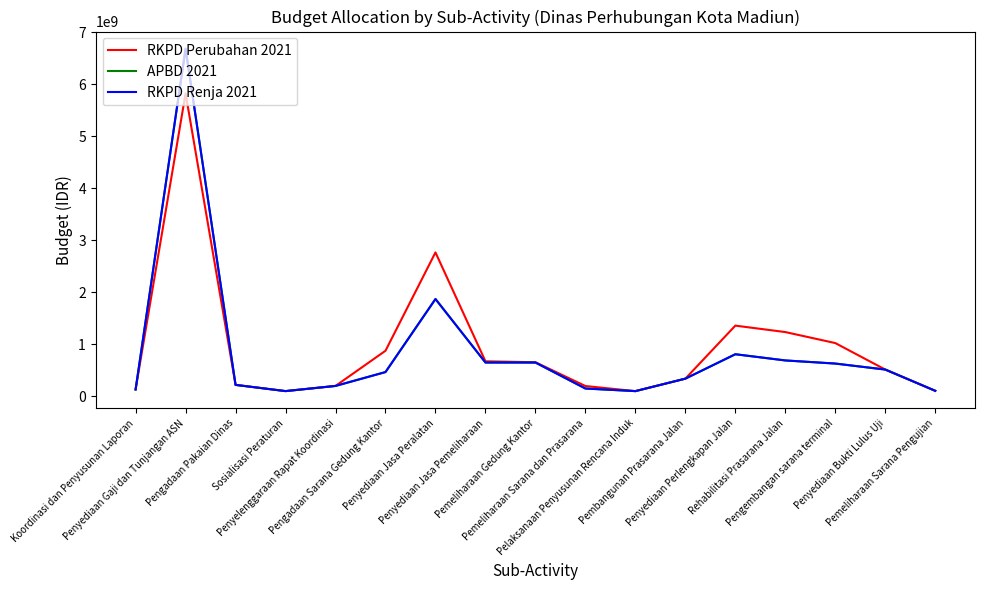

Which series has the widest spread of values?

APBD 2021